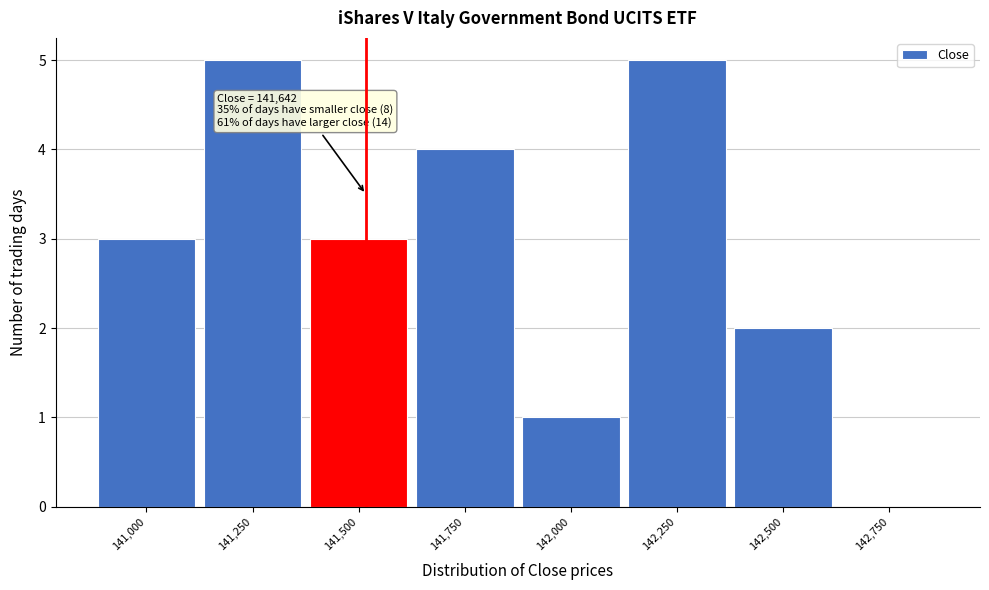

Reading right to left, extract all data points from this chart.

142,750=0	142,500=2	142,250=5	142,000=1	141,750=4	141,500=3	141,250=5	141,000=3